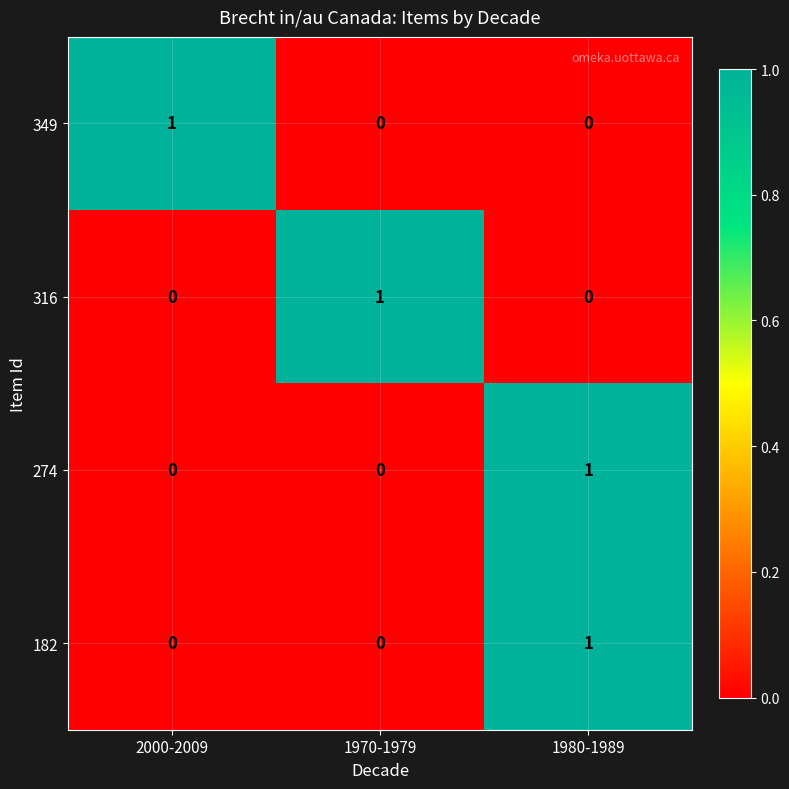

How many 182 values are between 0 and 1?

3